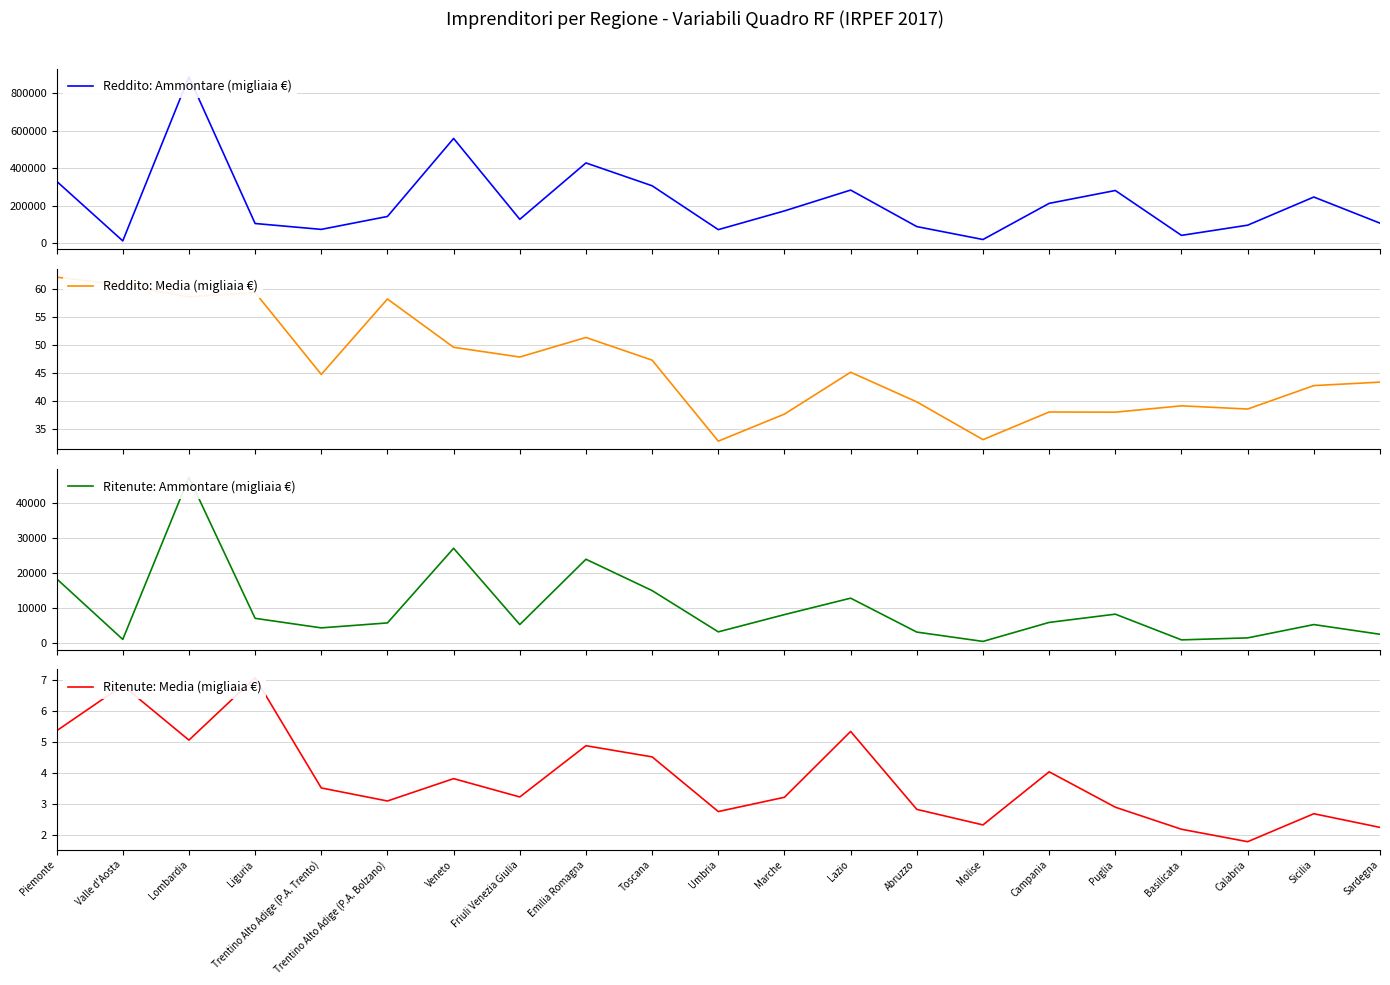

The value of Reddito: Ammontare (migliaia €) at Campania is 212434.0. True or false?

True